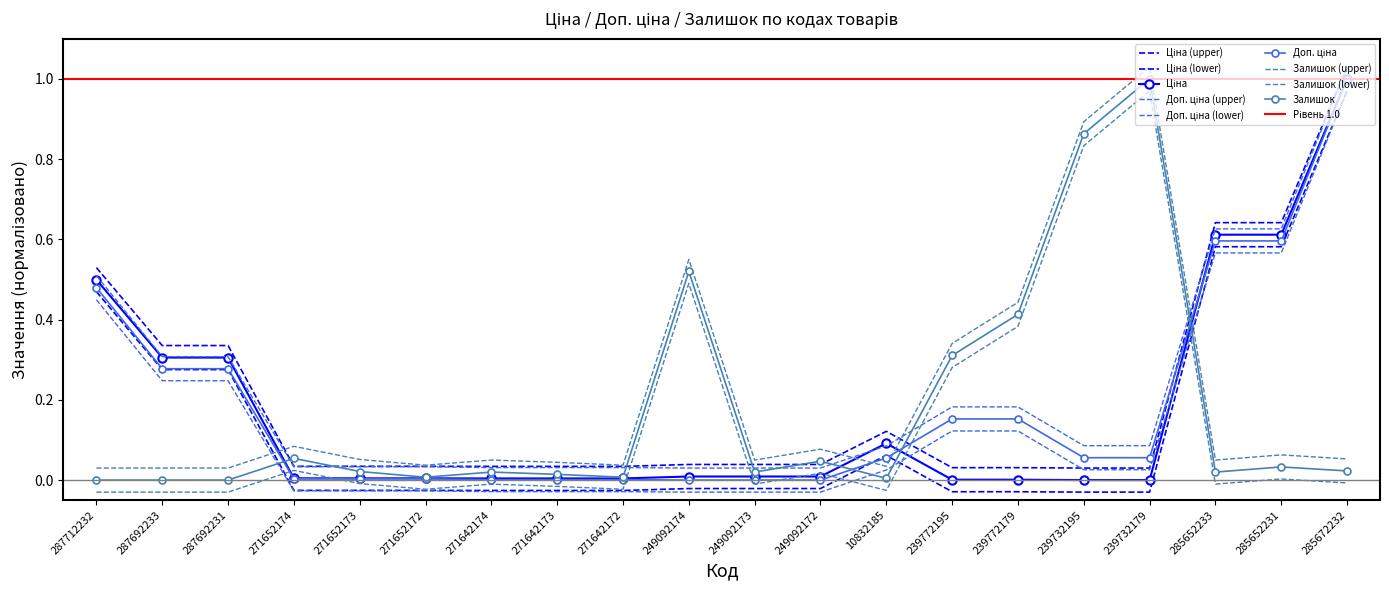

True or false: Доп. ціна has a value of 1.0 at 285652231.

False